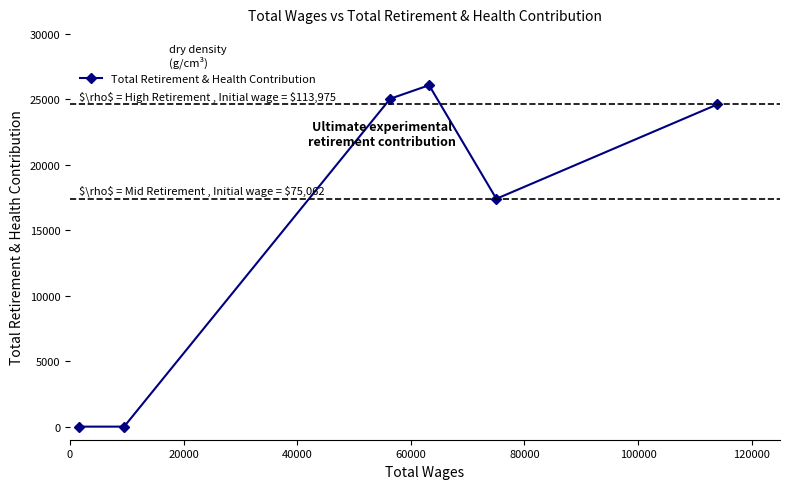

What is the value of the 4th point from the left?

26079